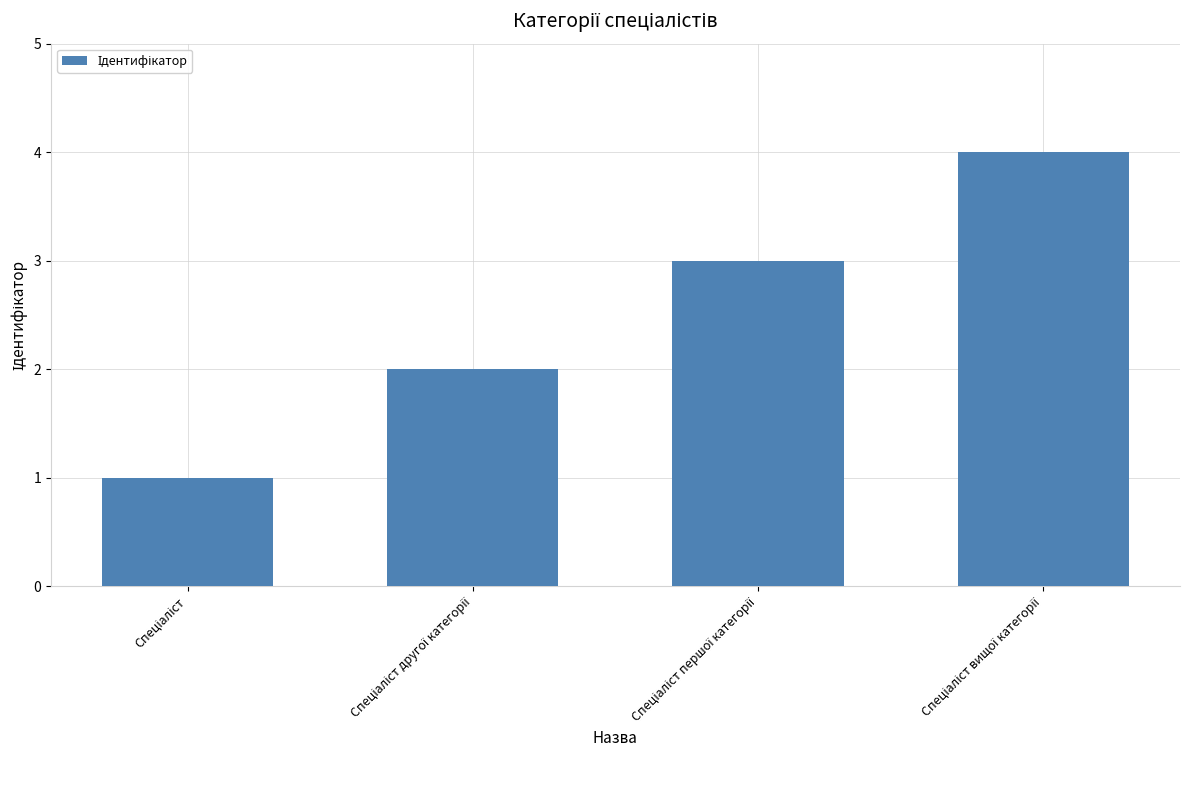

What is the maximum value shown in the chart?

4